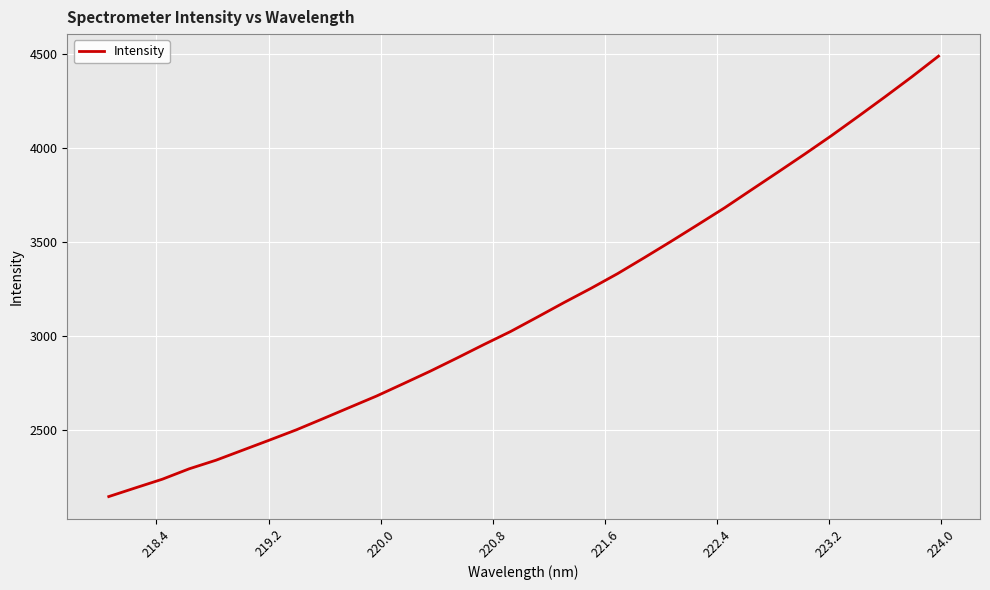

What is the difference between the maximum and minimum values?

2344.2